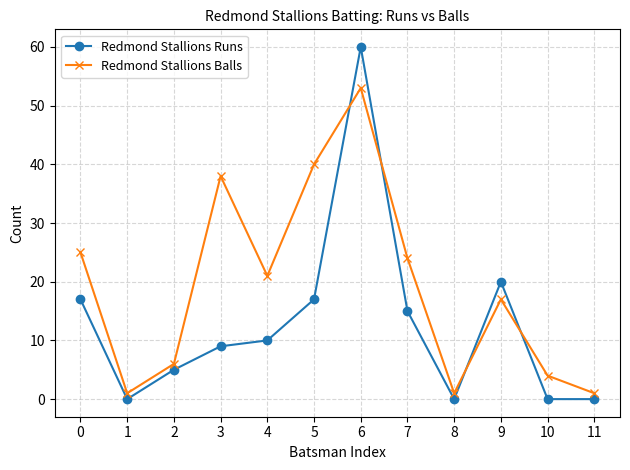

At which category does the chart reach its peak across all series?

6